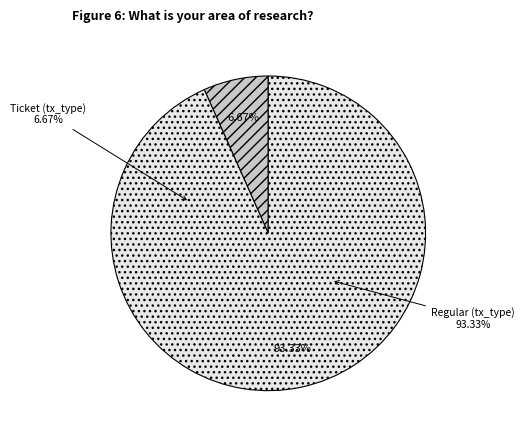

What is the majority slice?

Regular (io_index=7)